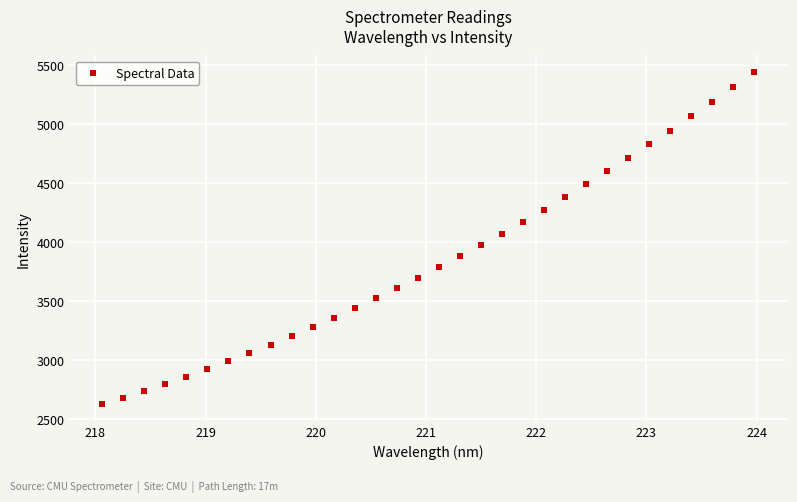

What is the range of X values (max minus min)?

5.9